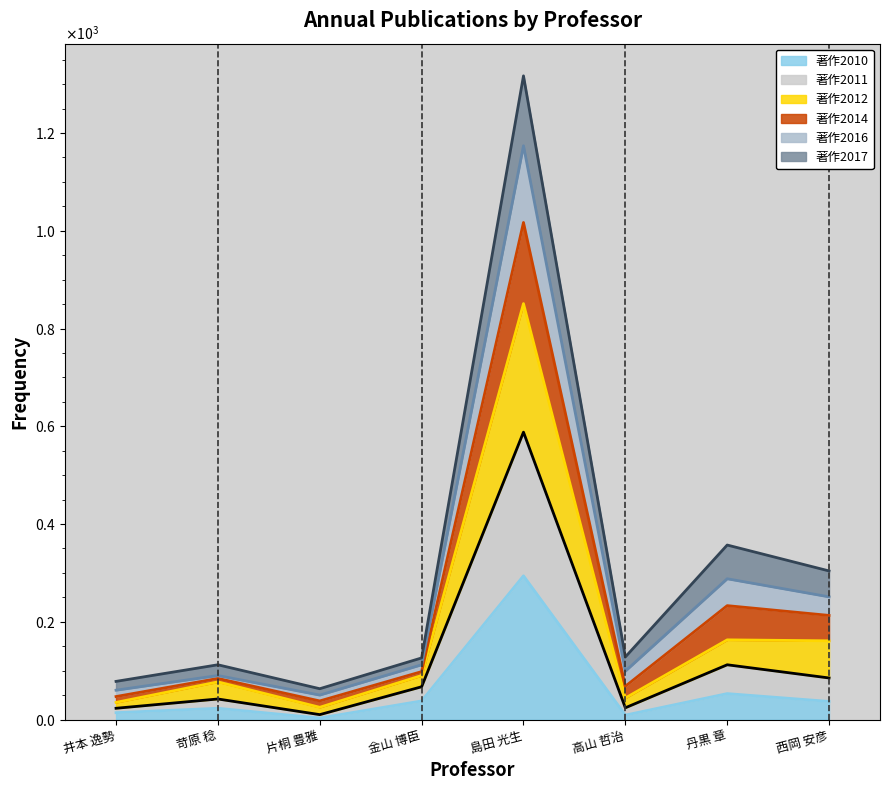

At which category does 著作2011 reach its first local valley?

片桐 豊雅